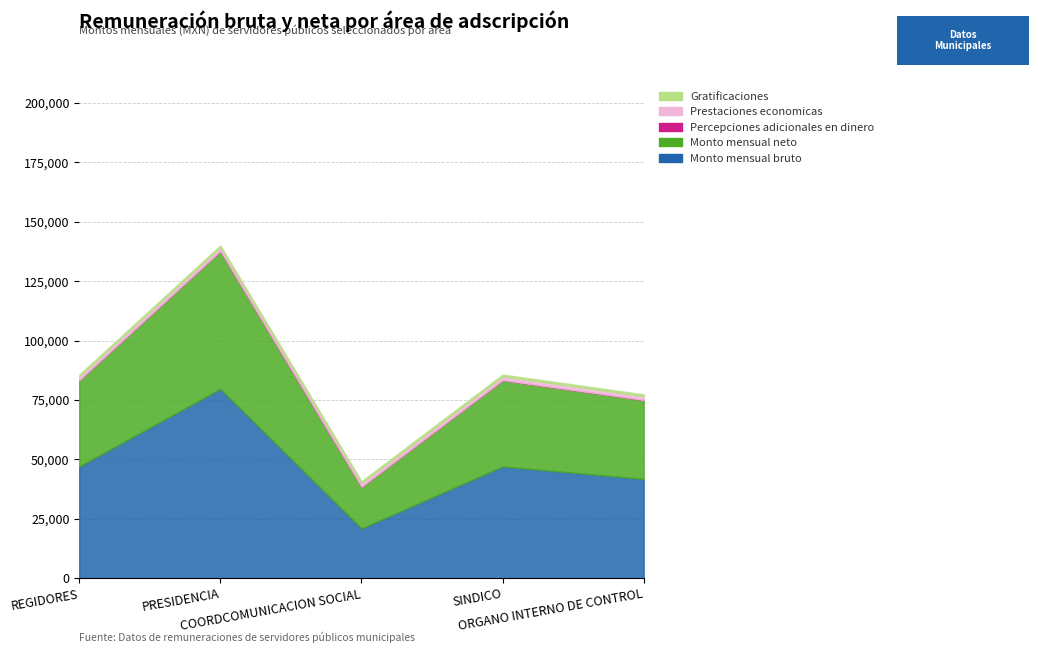

Reading right to left, extract all data points from this chart.

Monto mensual bruto: 41800.0	47057.5	20979.9	79722.7	47057.5
Monto mensual neto: 33242.0	36323.0	17516.6	58024.7	36323.0
Percepciones adicionales en dinero: 1.0	1.0	1.0	1.0	1.0
Prestaciones economicas: 1586.0	1581.0	1577.0	1568.0	1557.0
Gratificaciones: 760.0	755.0	751.0	742.0	731.0